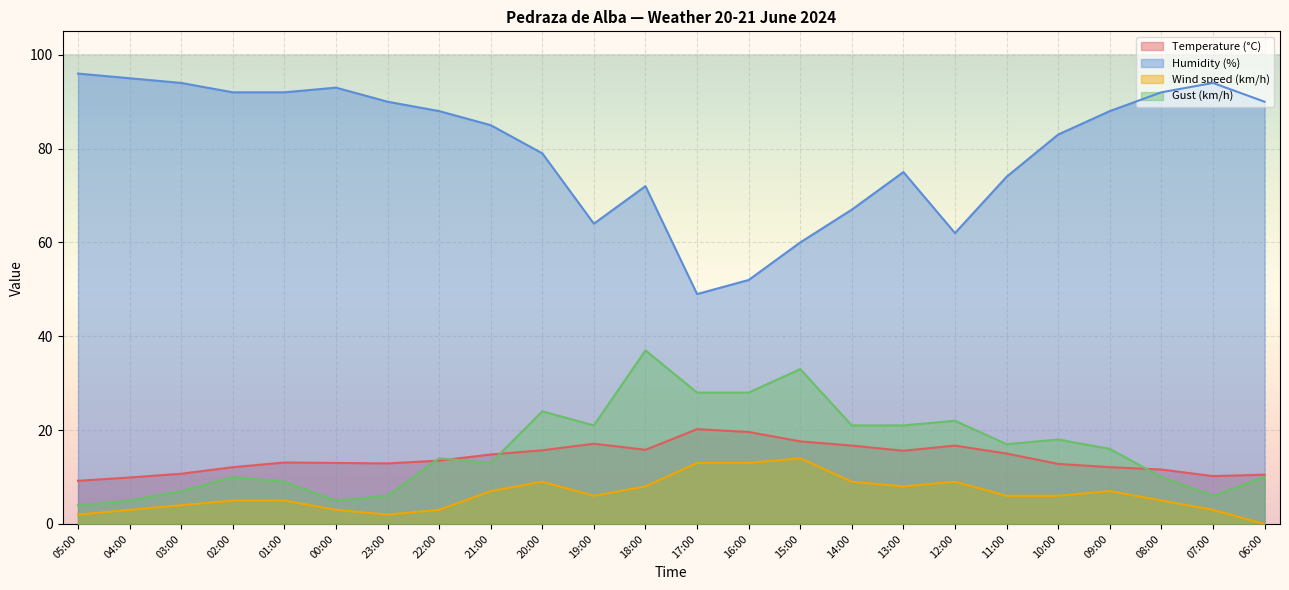

What is the difference between the Temperature (°C) values at 22:00 and 19:00?

3.6